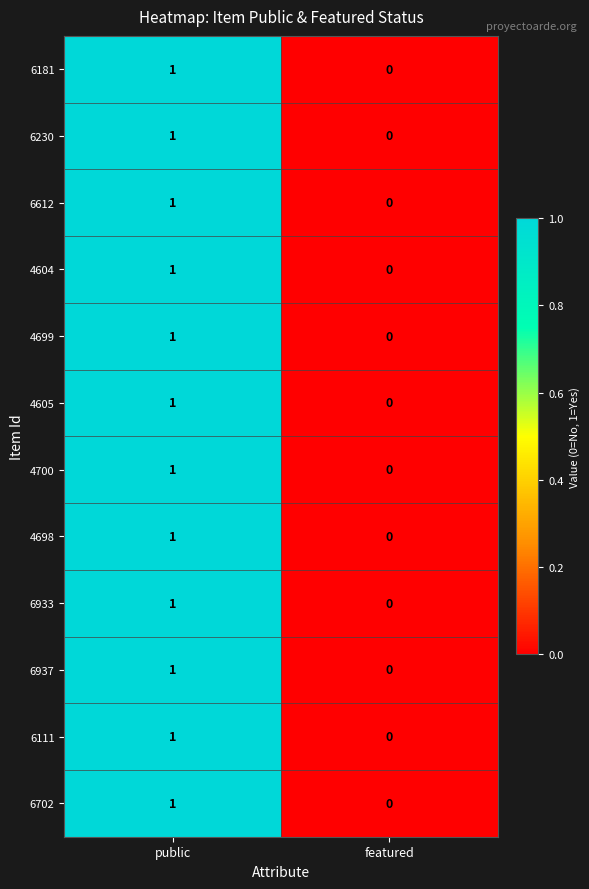

Which category has the highest value in the 6181 series?

public